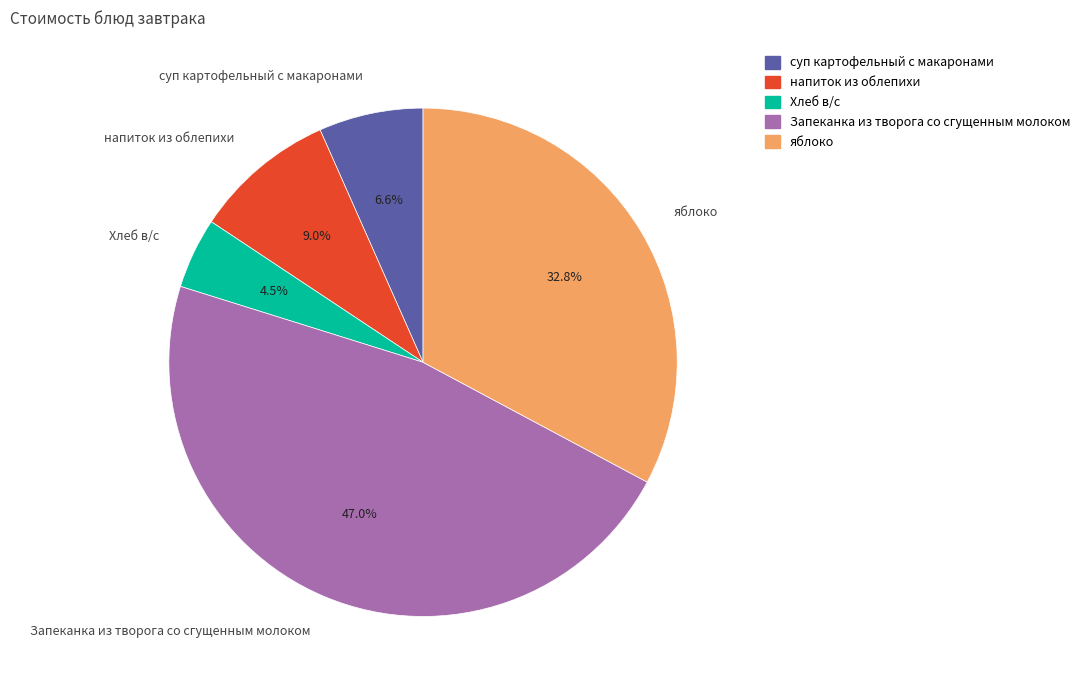

Between суп картофельный с макаронами and Хлеб в/с, which is larger?

суп картофельный с макаронами